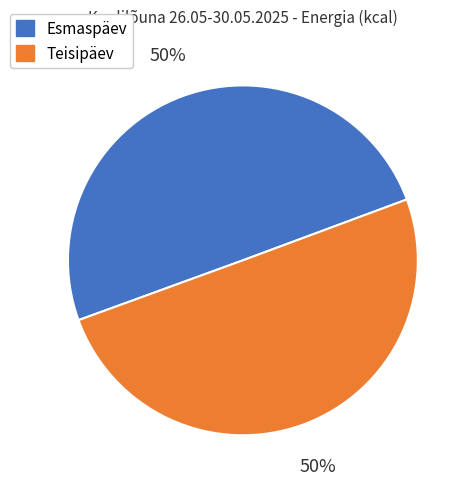

Approximately how many times larger is the value at Esmaspäev compared to Teisipäev?

1.0